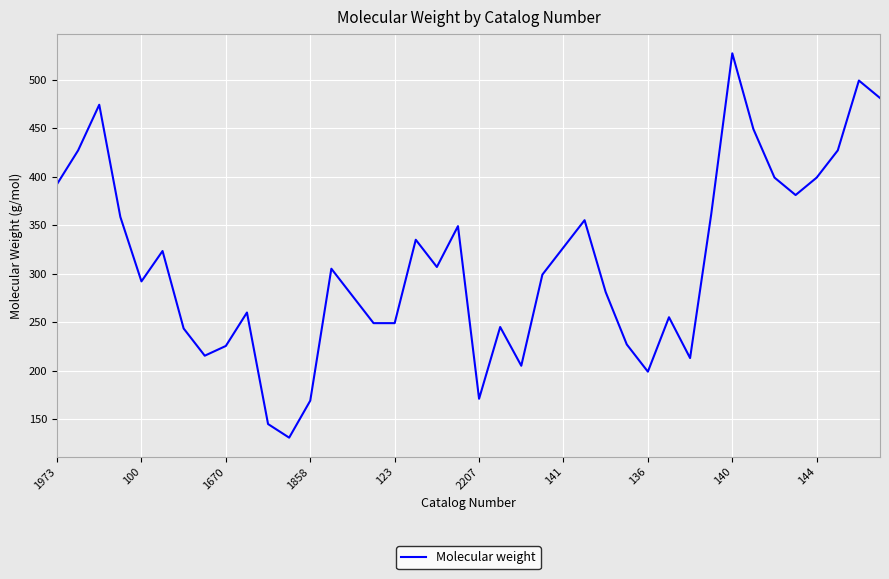

What is the smallest value displayed?

130.9